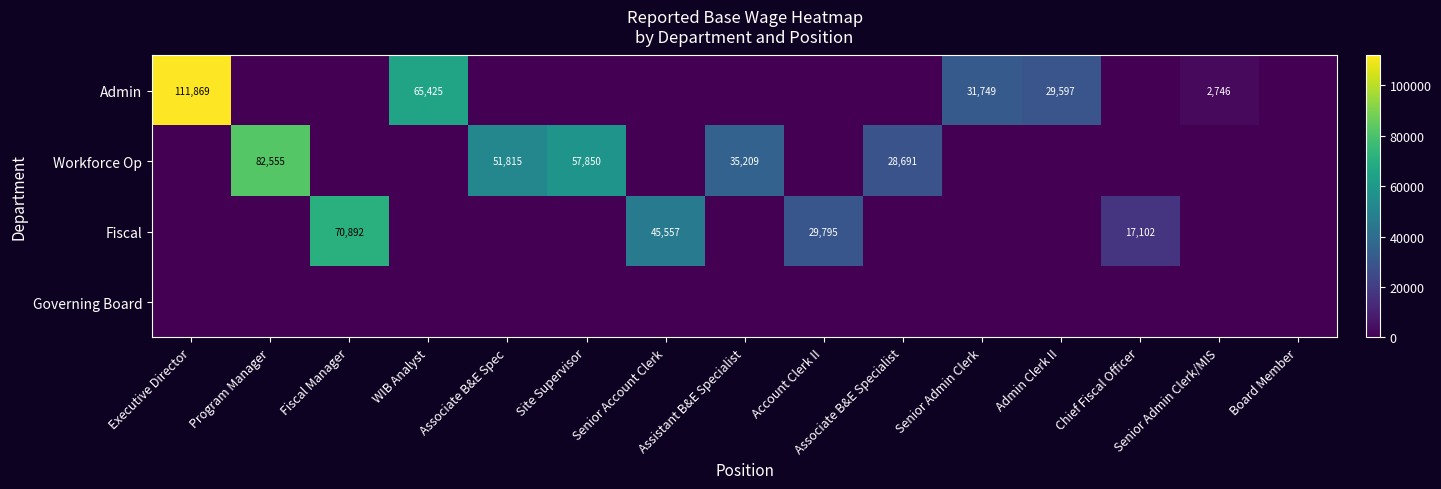

Which has a higher value, Executive Director or Admin Clerk II?

Executive Director